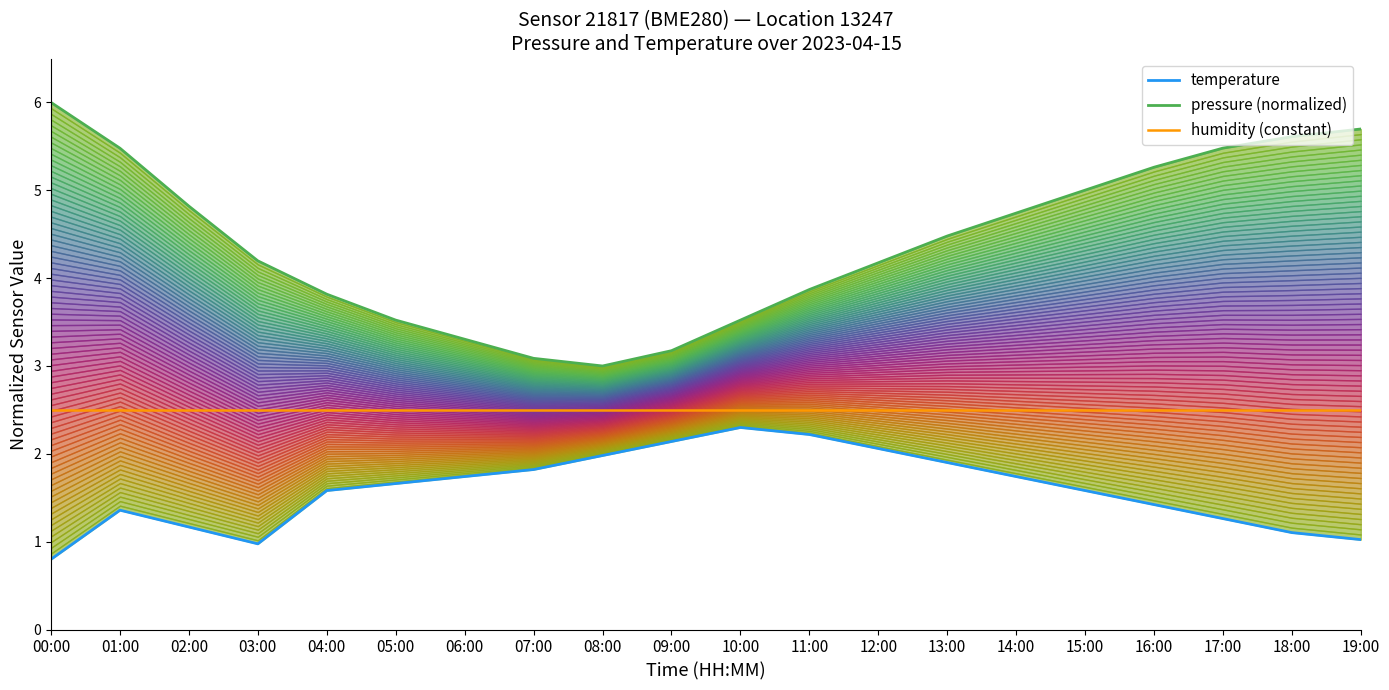

What are all the series names shown in the legend?

temperature, pressure (normalized), humidity (constant)